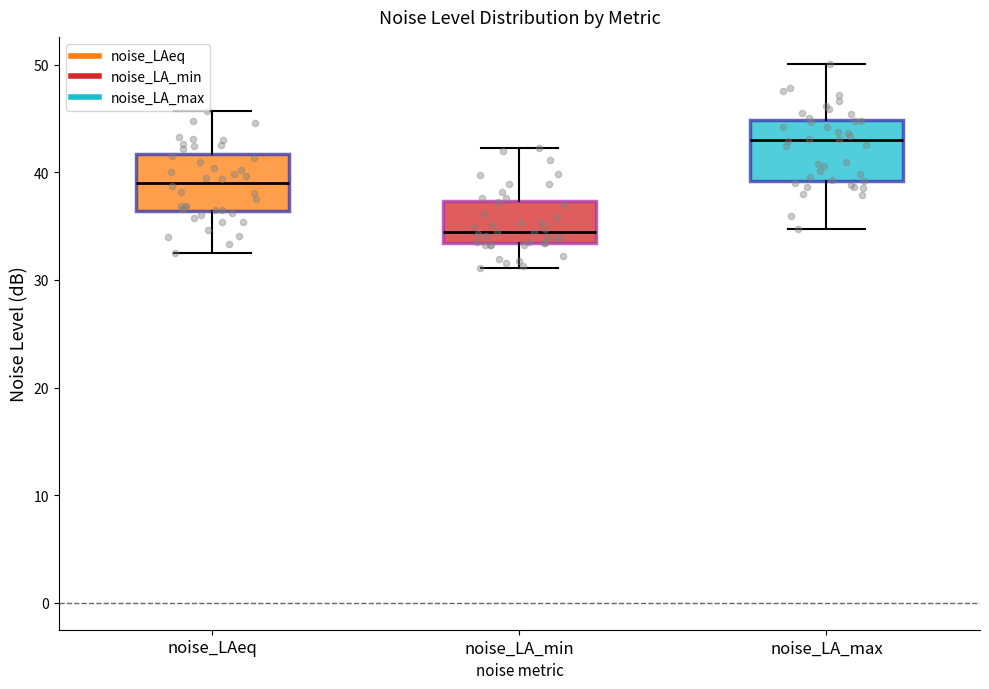

Reading left to right, transcribe this box plot: for each box, give where its median line is, the range the box spans, and where its two whiskers end, as read against the y-axis. The values are not printed on the chart, so give them approximately, as read against the axis.

noise_LAeq: median 39, box 36 to 42, whiskers 33 to 46
noise_LA_min: median 34, box 33 to 37, whiskers 31 to 42
noise_LA_max: median 43, box 39 to 45, whiskers 35 to 50